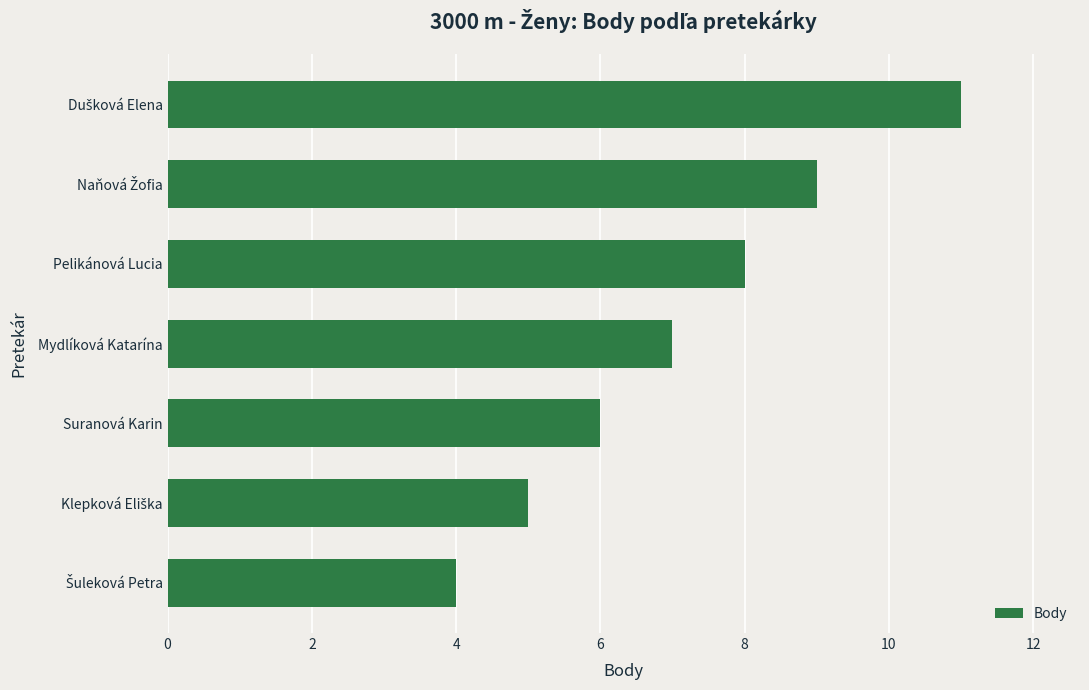

Reading bottom to top, what are all the values shown in this chart?

4	5	6	7	8	9	11